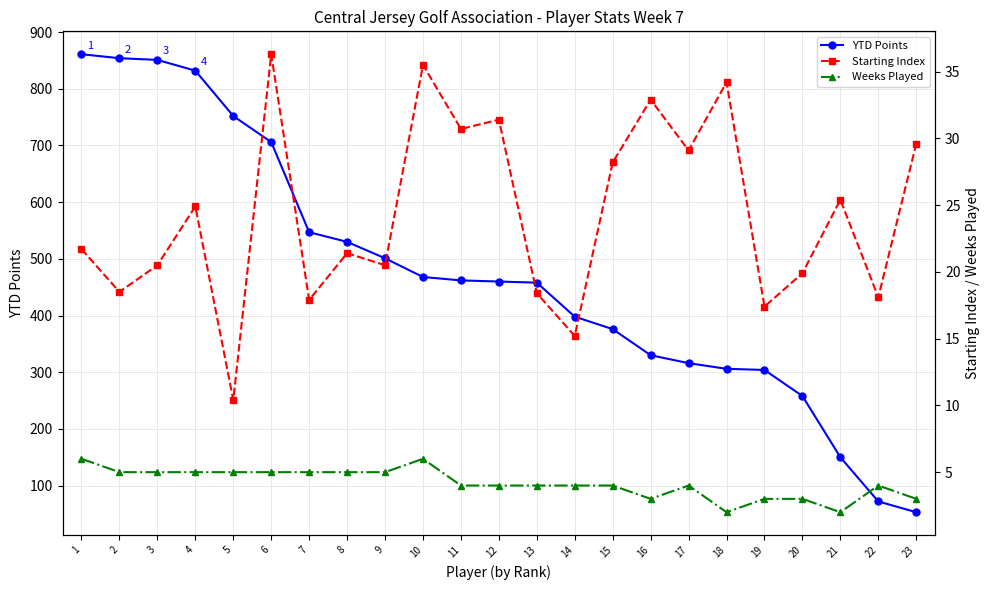

Reading right to left, transcribe all the data shown in this chart.

YTD Points: 23=53.0	22=72.0	21=150.0	20=258.0	19=304.0	18=306.0	17=316.0	16=330.0	15=376.0	14=398.0	13=458.0	12=460.0	11=462.0	10=468.0	9=501.0	8=530.0	7=547.0	6=706.0	5=752.0	4=832.0	3=851.0	2=854.0	1=861.0
Starting Index: 23=29.6	22=18.1	21=25.4	20=19.9	19=17.4	18=34.2	17=29.1	16=32.9	15=28.2	14=15.2	13=18.4	12=31.4	11=30.7	10=35.5	9=20.5	8=21.4	7=17.9	6=36.3	5=10.4	4=24.9	3=20.5	2=18.5	1=21.7
Weeks Played: 23=3.0	22=4.0	21=2.0	20=3.0	19=3.0	18=2.0	17=4.0	16=3.0	15=4.0	14=4.0	13=4.0	12=4.0	11=4.0	10=6.0	9=5.0	8=5.0	7=5.0	6=5.0	5=5.0	4=5.0	3=5.0	2=5.0	1=6.0